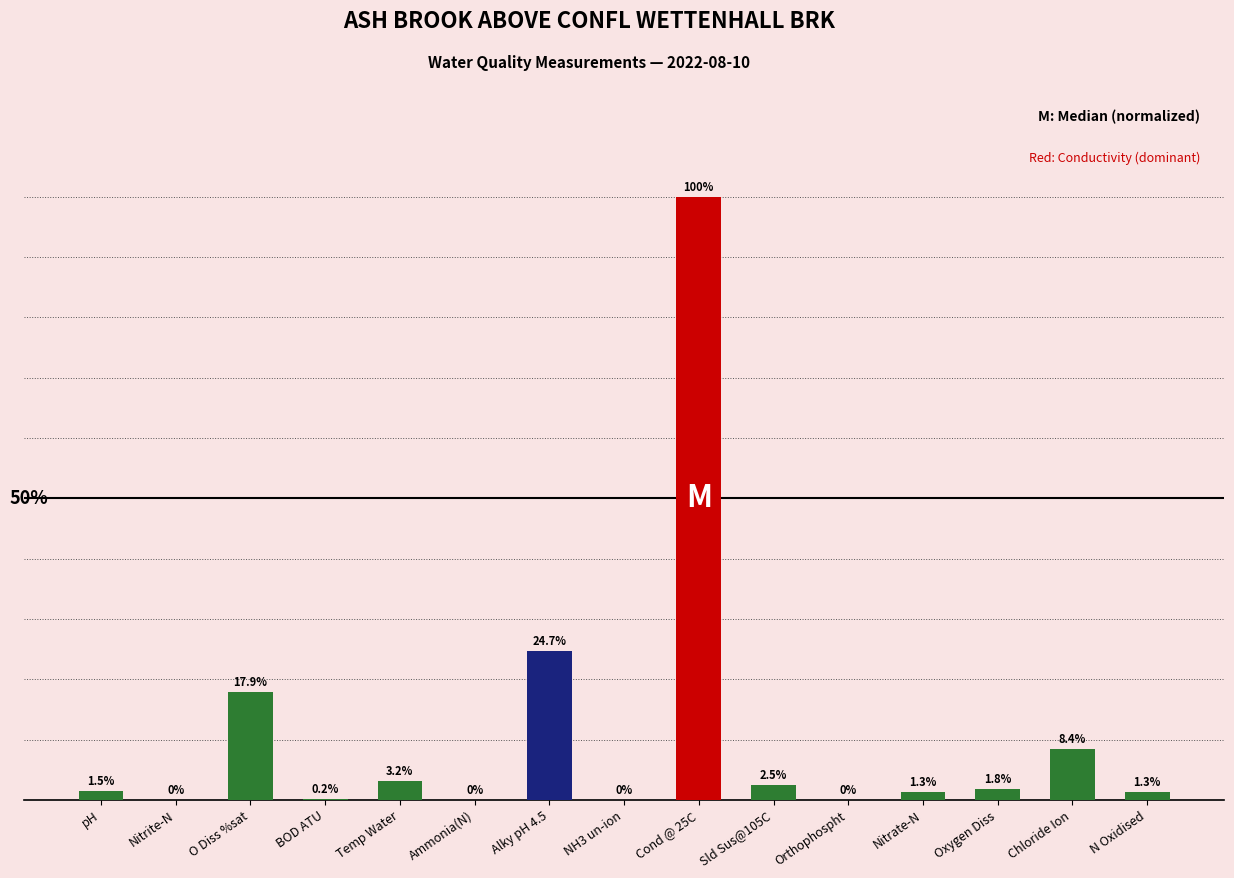

What is the label of the 14th bar from the right?

Nitrite-N